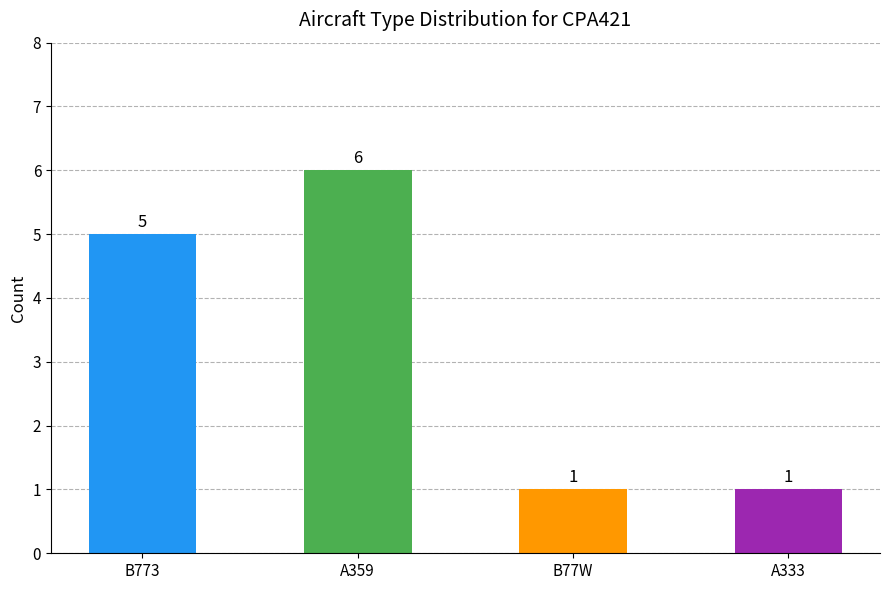

Is it true that the value at A359 is 8?

False